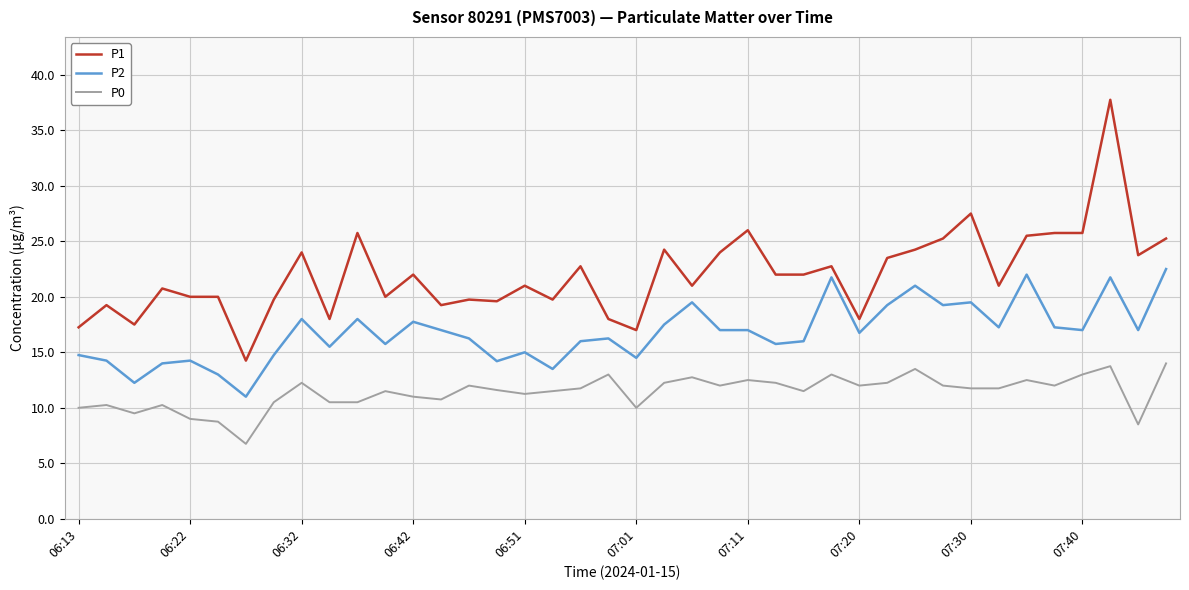

List the series in order of their peak value, lowest first.

P0, P2, P1